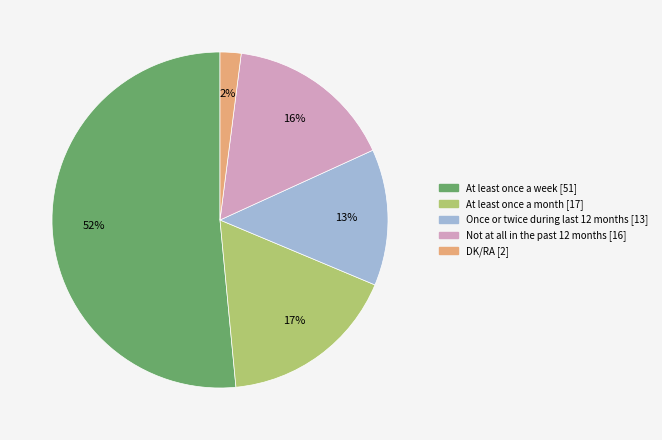

Which category has the smallest portion of the pie?

DK/RA